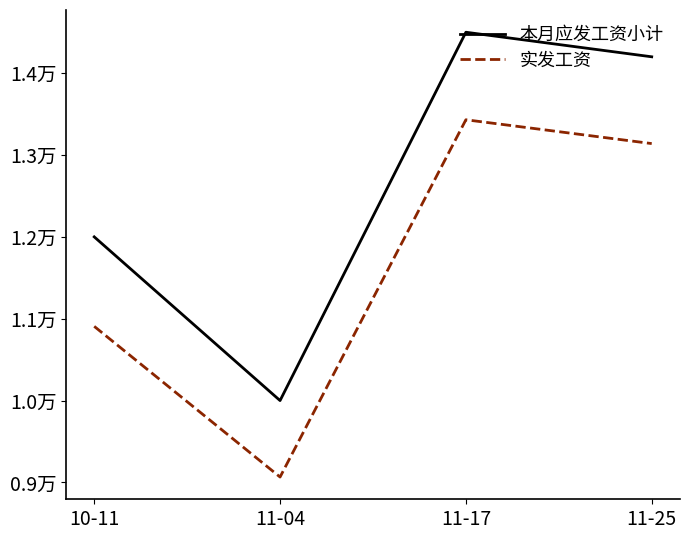

Is the value of 本月应发工资小计 at 10-11 greater than the value of 实发工资 at 11-17?

No